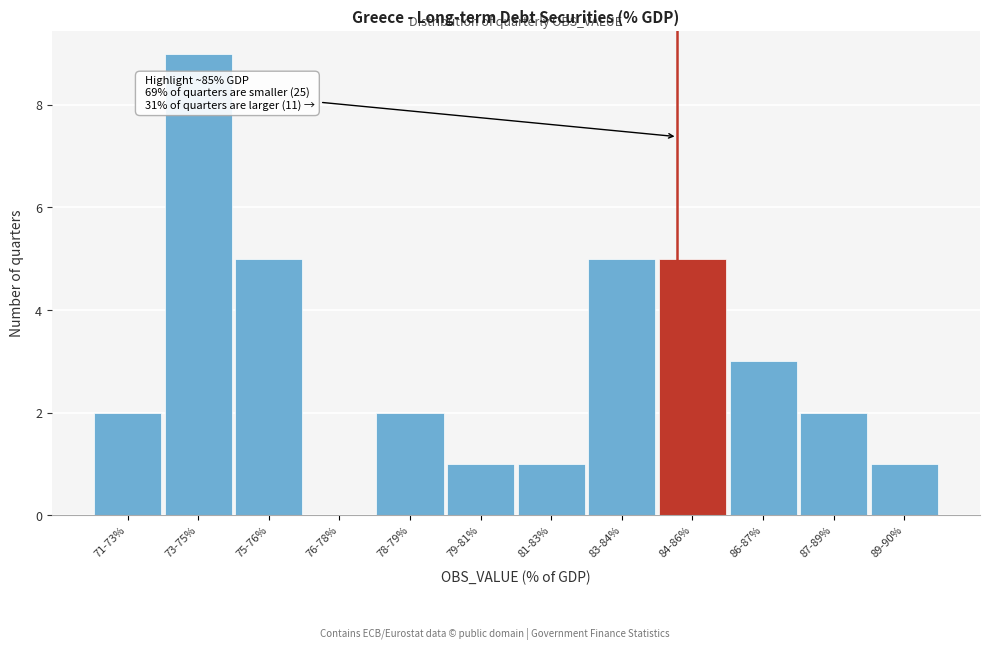

Reading left to right, what are all the values shown in this chart?

71-73%=2	73-75%=9	75-76%=5	76-78%=0	78-79%=2	79-81%=1	81-83%=1	83-84%=5	84-86%=5	86-87%=3	87-89%=2	89-90%=1